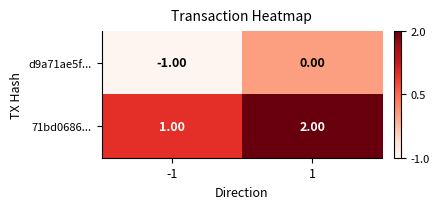

Is the value of 71bd0686... at 1 greater than the value of d9a71ae5f... at -1?

Yes